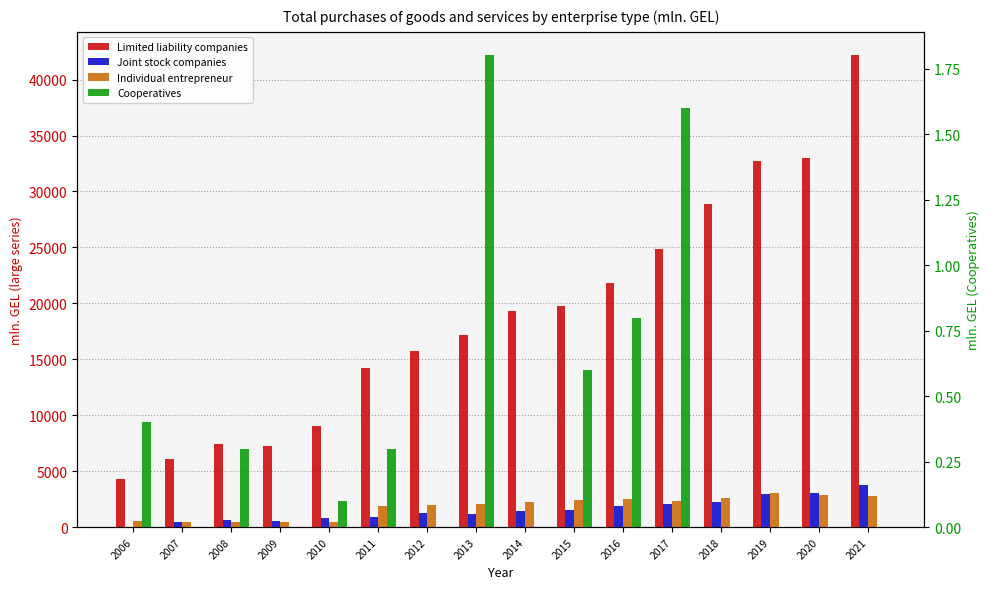

Reading left to right, transcribe all the data shown in this chart.

Limited liability companies: 4305.5	6093.2	7397.3	7222.7	9076.5	14183.7	15780.4	17194.8	19289.1	19810.5	21856.0	24834.0	28851.7	32761.1	32955.6	42156.0
Joint stock companies: 52.9	445.2	623.4	575.3	805.3	890.1	1236.0	1164.9	1481.4	1570.5	1931.6	2064.8	2266.4	2964.7	3059.3	3794.3
Individual entrepreneur: 532.4	487.3	437.0	501.6	488.9	1865.6	1955.0	2079.8	2210.7	2411.8	2507.6	2345.0	2645.5	3032.5	2904.3	2773.3
Cooperatives: 0.4	0.0	0.3	0.0	0.1	0.3	0.0	1.8	0.0	0.6	0.8	1.6	0.0	0.0	0.0	0.0